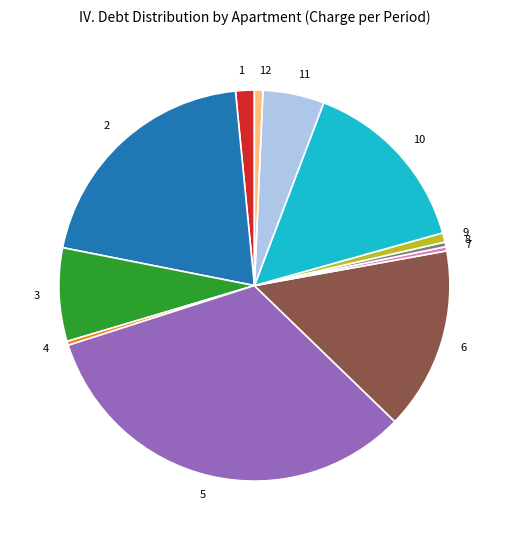

Approximately how many times larger is the value at 9 compared to 12?

1.1